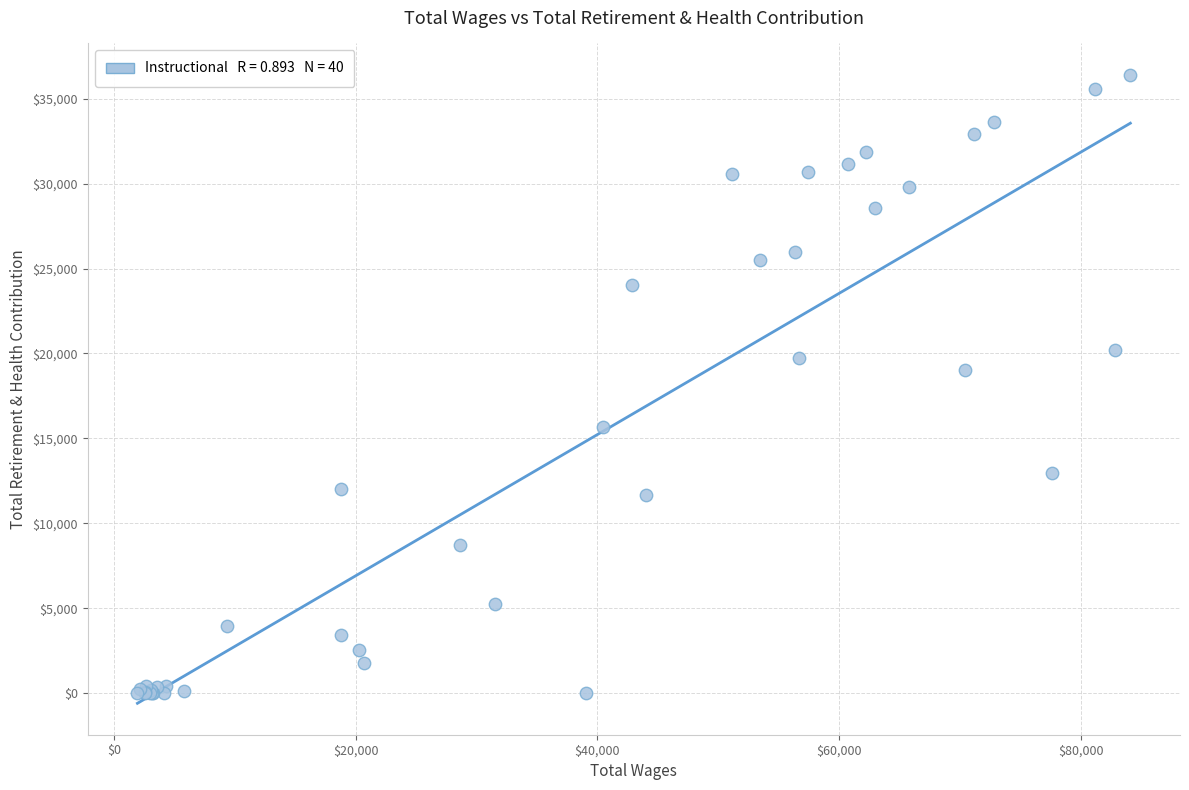

What Y value in the scatter plot is closest to 18201?

19024